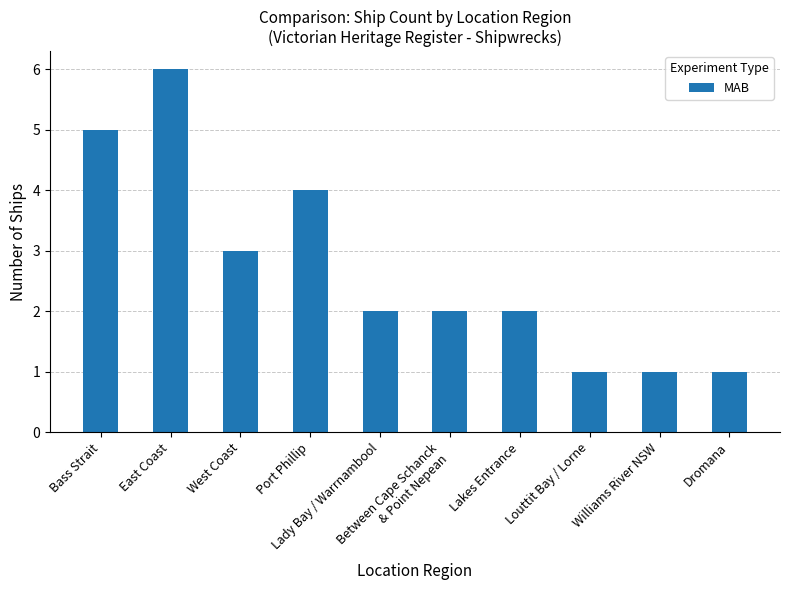

Which label corresponds to the largest value in the chart?

East Coast